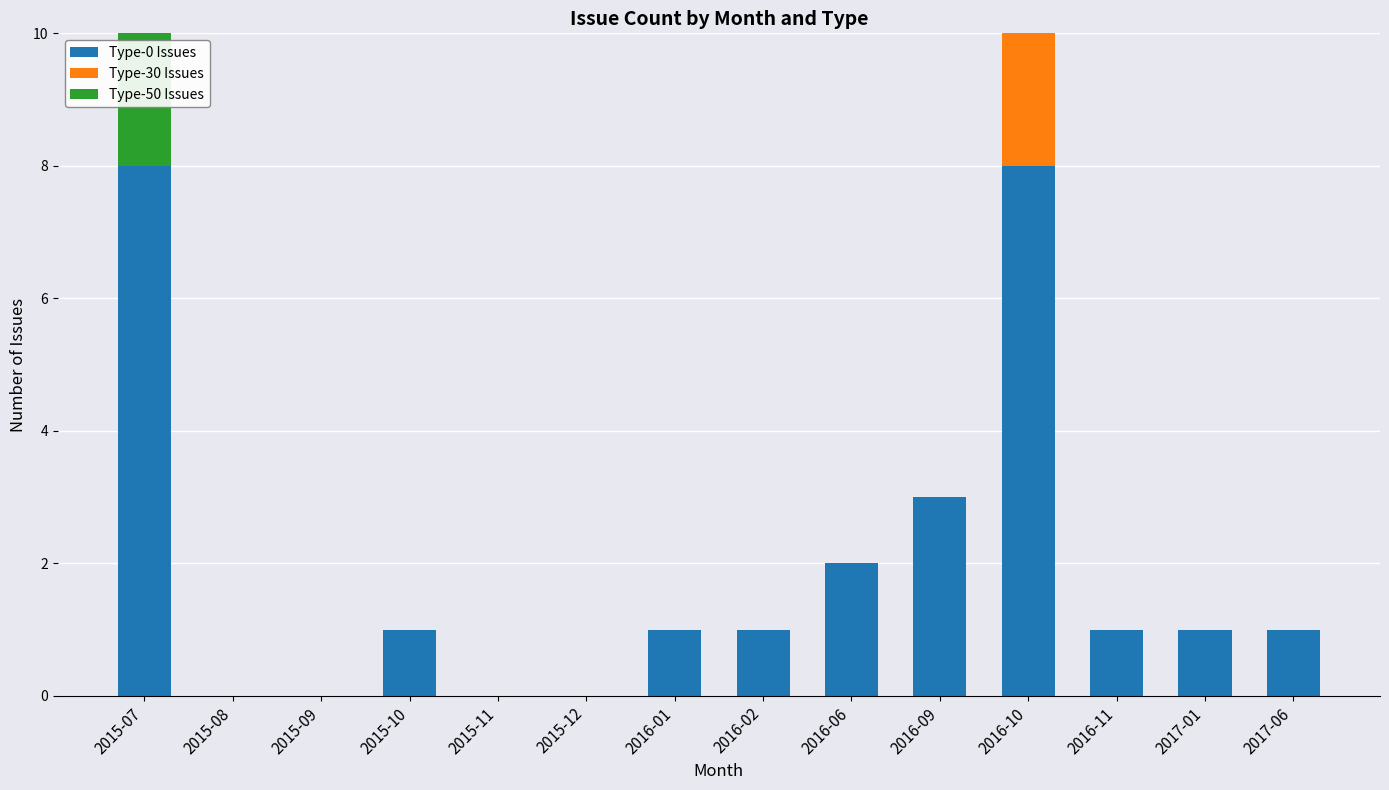

Is it true that Type-0 Issues equals 1 at 2016-06?

False